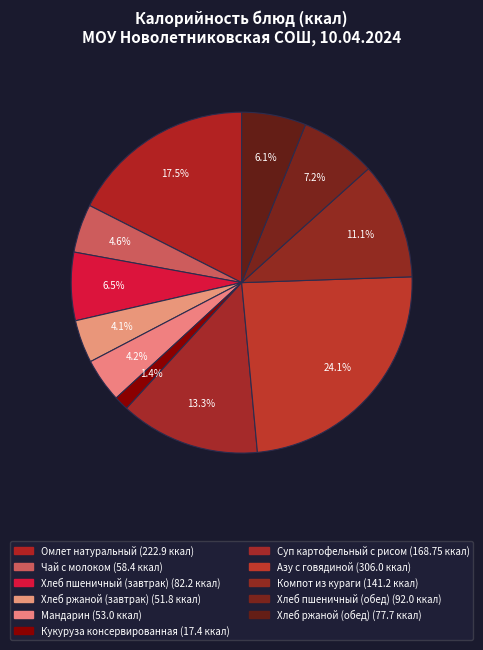

How much of the chart is everything except Мандарин?

95.8%